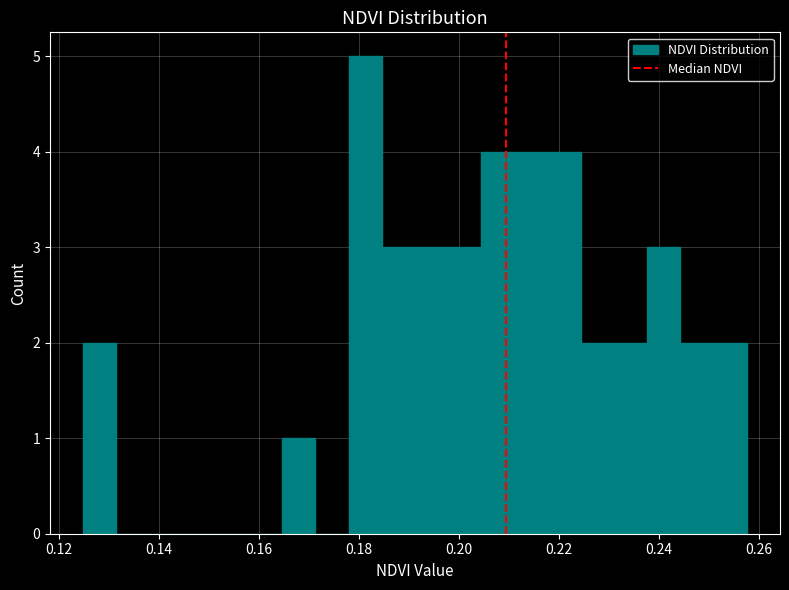

Read against the x-axis, roughly where is the centre of the tallest bar?

0.182